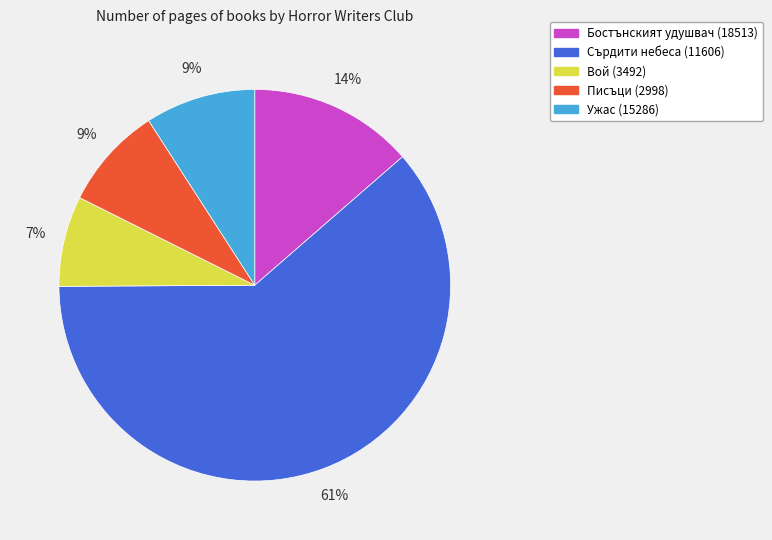

What is the majority slice?

Сърдити небеса (11606)